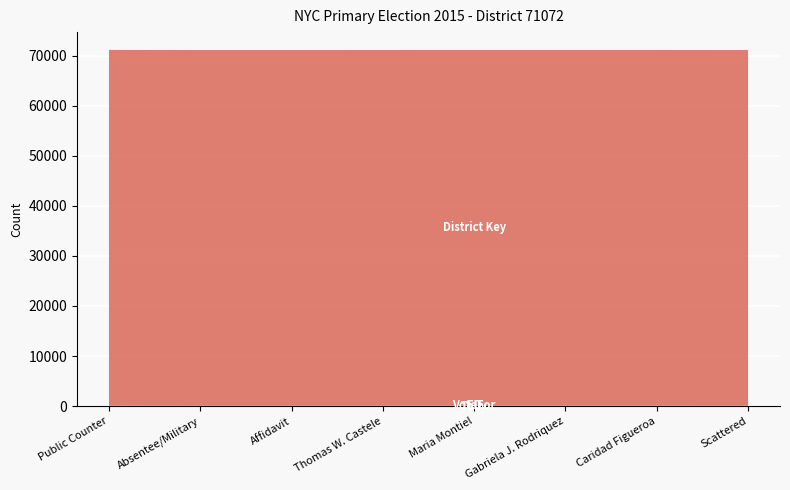

Reading left to right, transcribe all the data shown in this chart.

Tally: 23	0	1	5	12	10	7	1
VoteFor: 2	2	2	2	2	2	2	2
ED: 72	72	72	72	72	72	72	72
District Key: 71072	71072	71072	71072	71072	71072	71072	71072